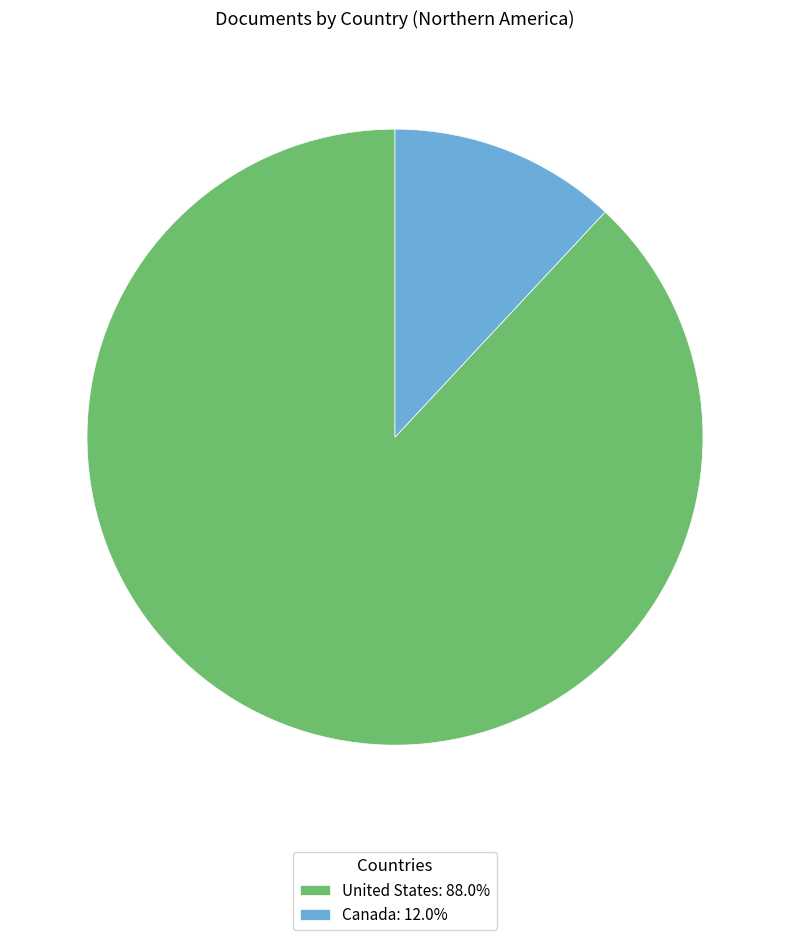

What is the smallest slice in the pie chart?

Canada